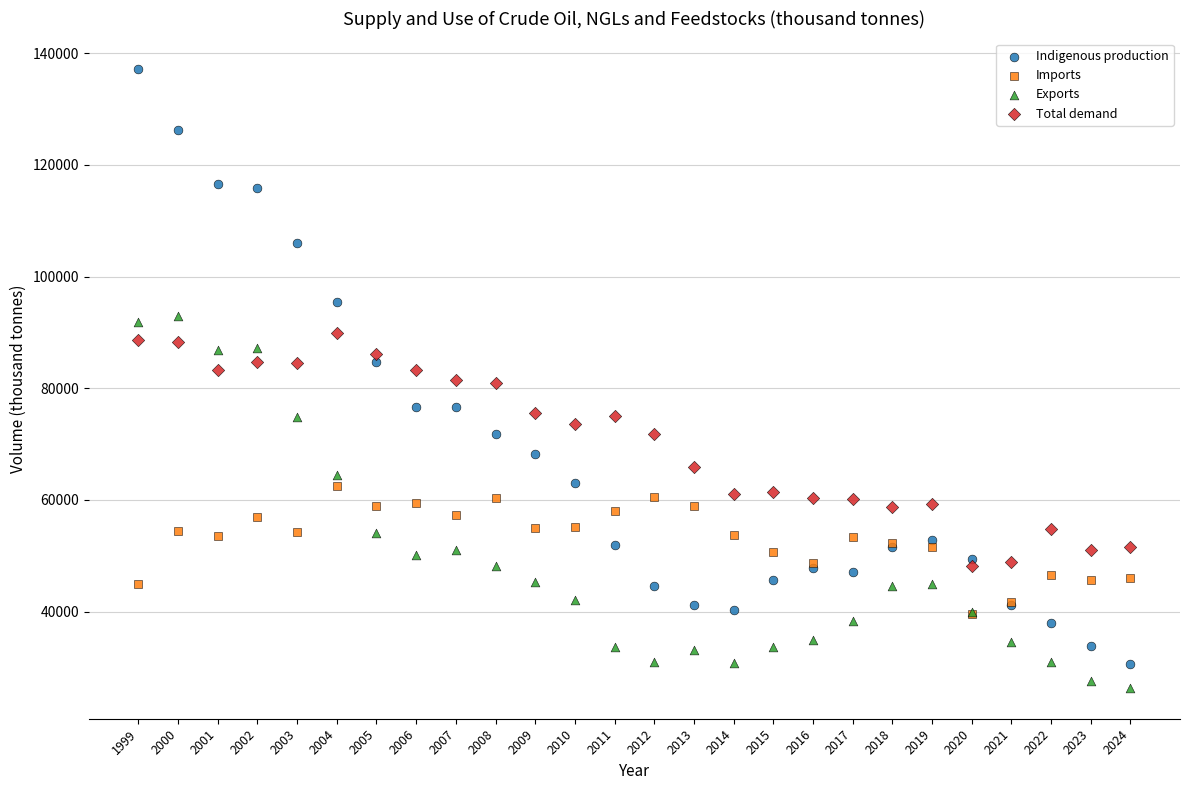

Which series has the largest Y range (max minus min)?

Indigenous production